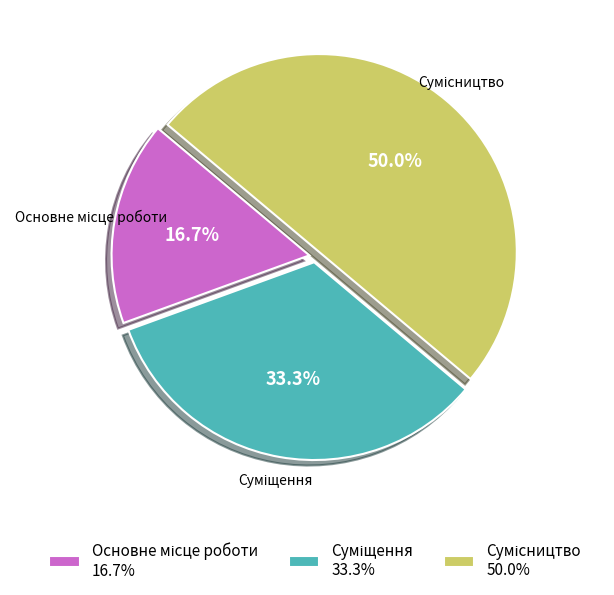

What is the ratio of the value at Суміщення to the value at Основне місце роботи?

2.0